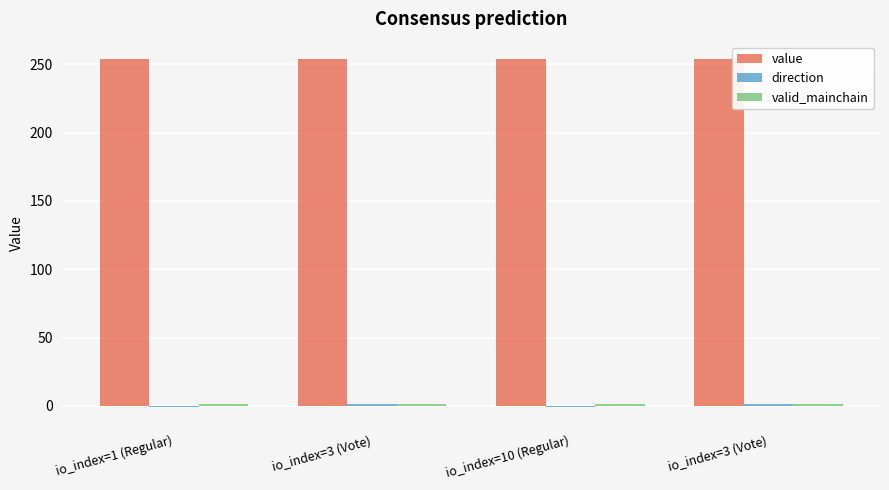

The value of direction at io_index=3 (Vote) is 1.0. True or false?

True